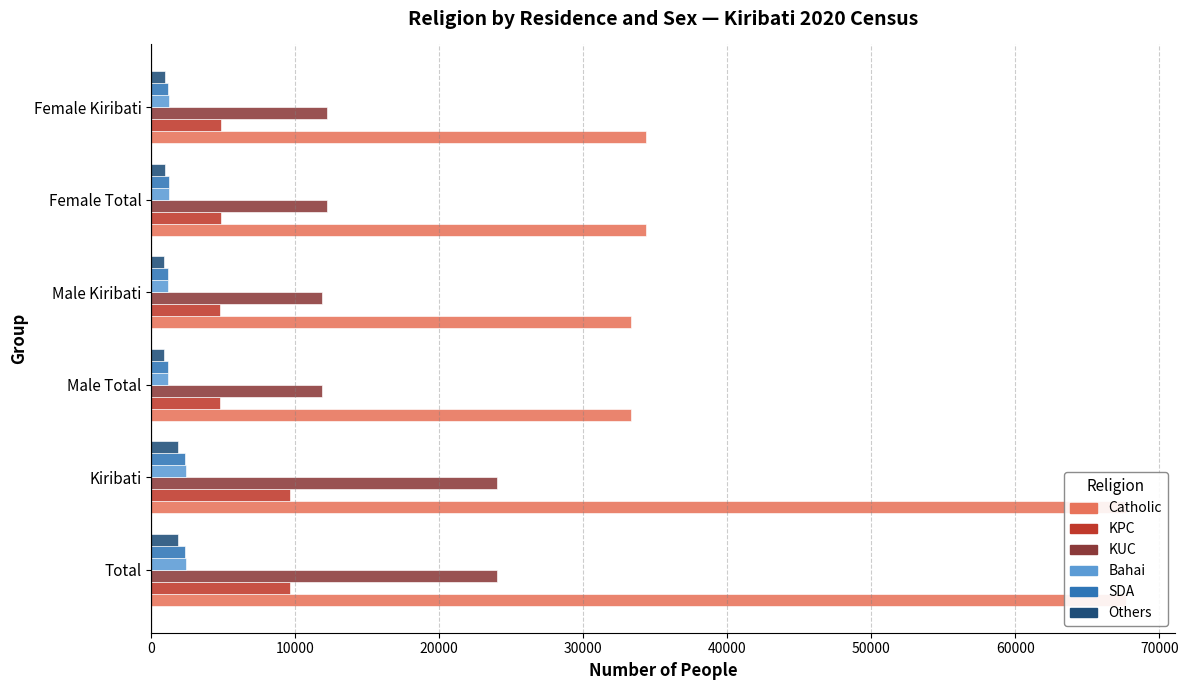

How many groups of bars are there?

6